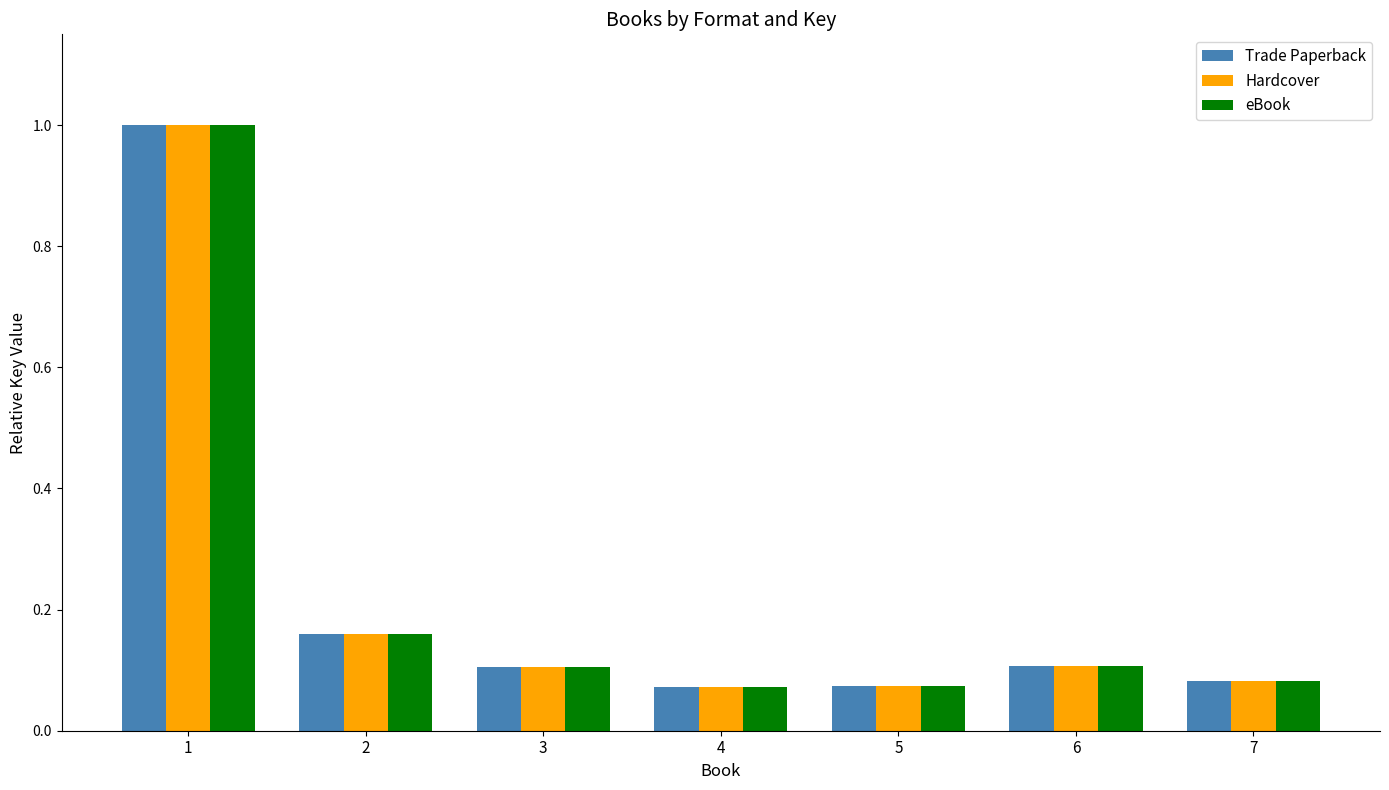

What is the maximum value shown in the chart?

1.0